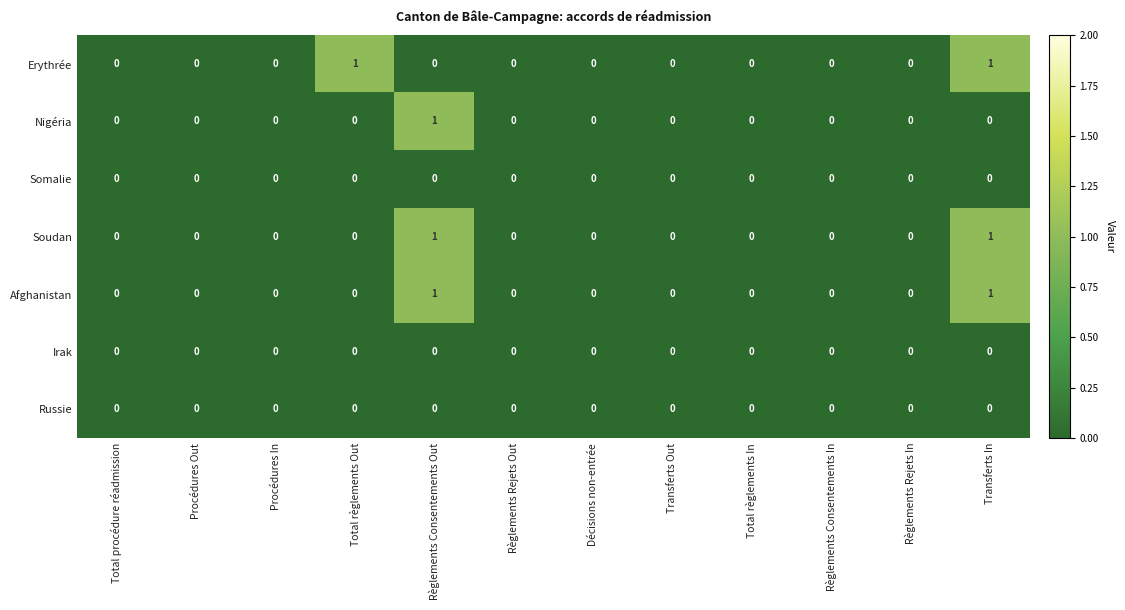

Is it true that Soudan equals 2 at Transferts In?

False